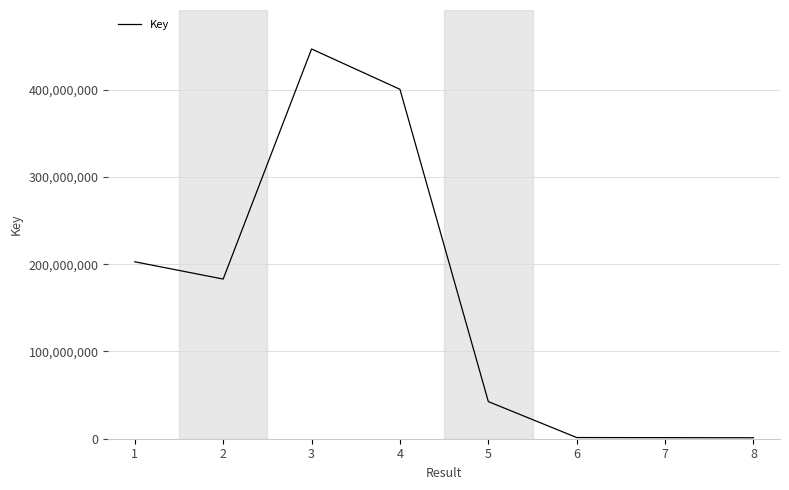

The chart shows a value of 290060955 at 3. True or false?

False